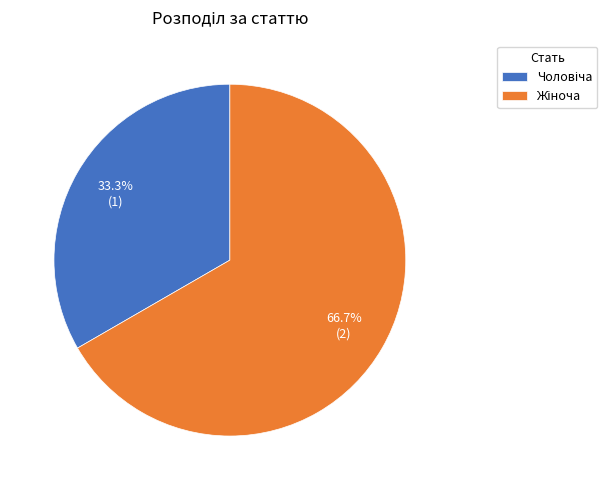

How many slices are in this pie chart?

2